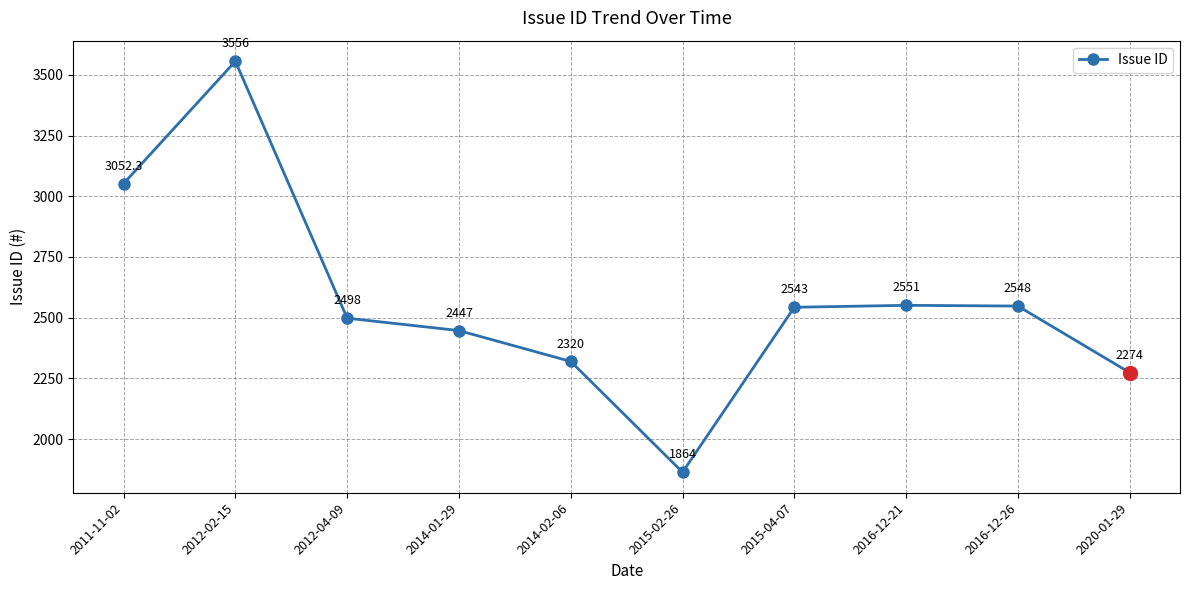

What is the difference between the maximum and second lowest values?

1282.0